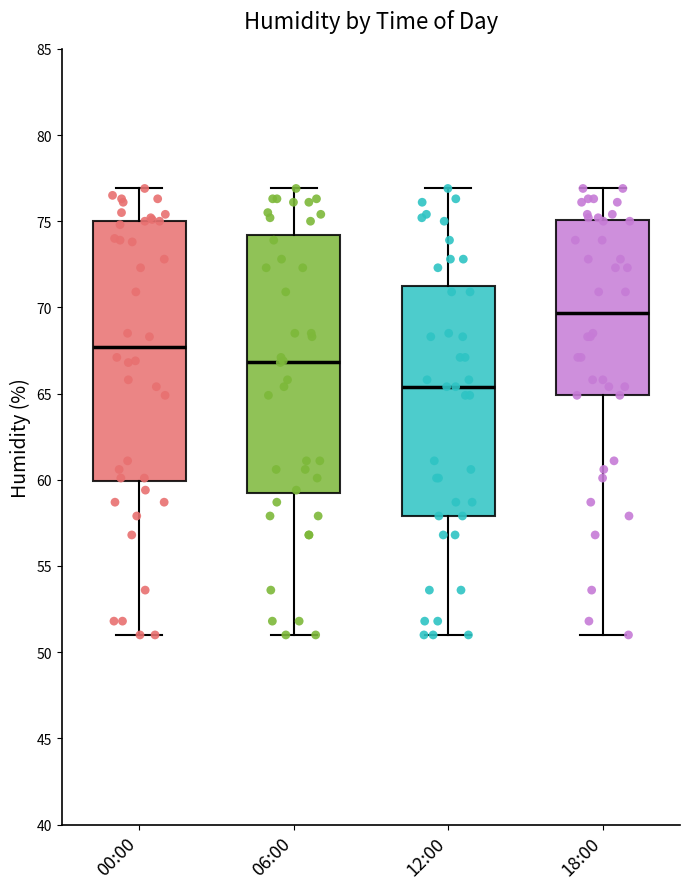

Reading left to right, read every box against the y-axis: the position of its median line, the range the box covers, and the ends of its whiskers. The values are not printed on the chart, so give them approximately, as read against the axis.

00:00: median 67.5, box 60.0 to 75.0, whiskers 51.0 to 77.0
06:00: median 67.0, box 59.0 to 74.0, whiskers 51.0 to 77.0
12:00: median 65.5, box 58.0 to 71.5, whiskers 51.0 to 77.0
18:00: median 69.5, box 65.0 to 75.0, whiskers 51.0 to 77.0